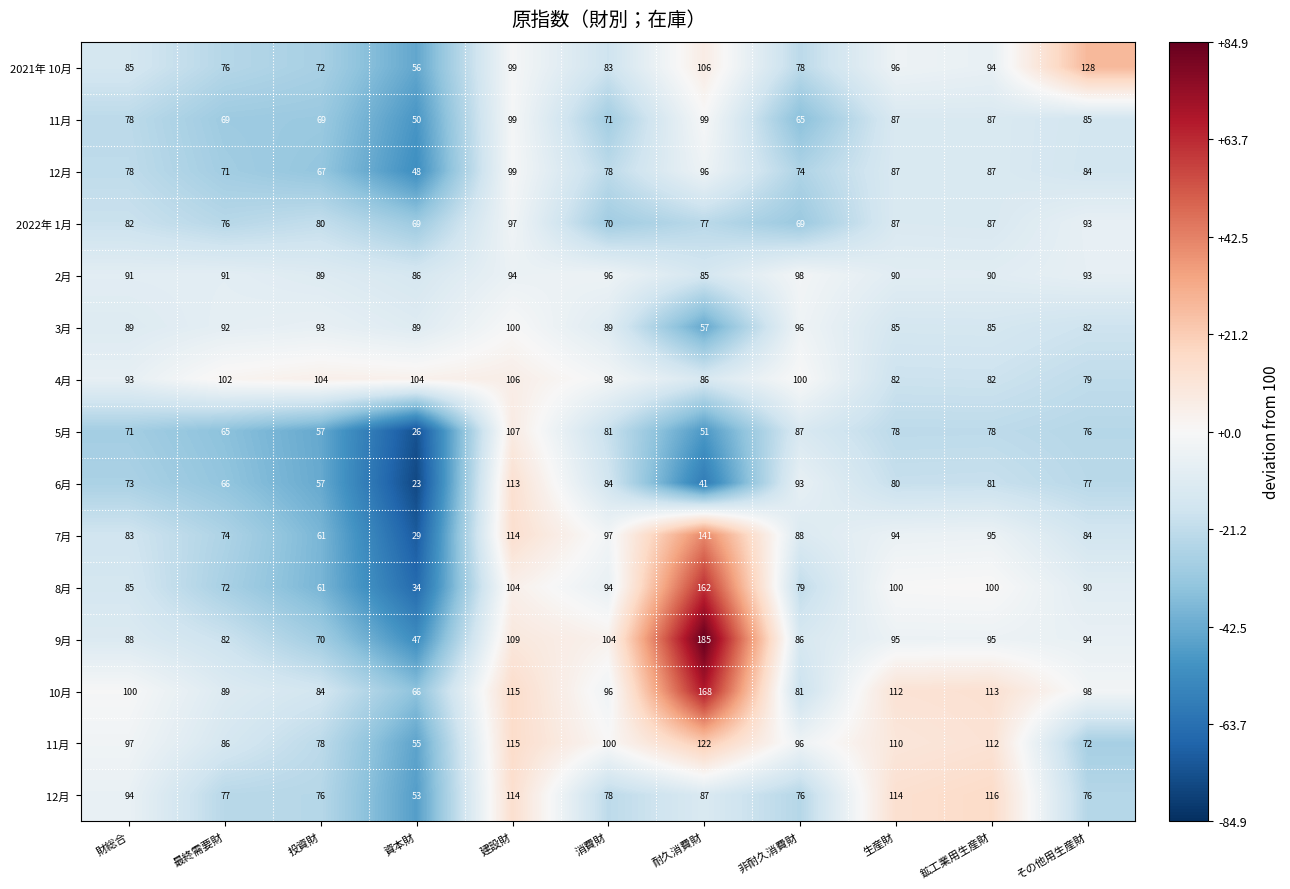

Is it true that 7月 equals 95 at 鉱工業用生産財?

True